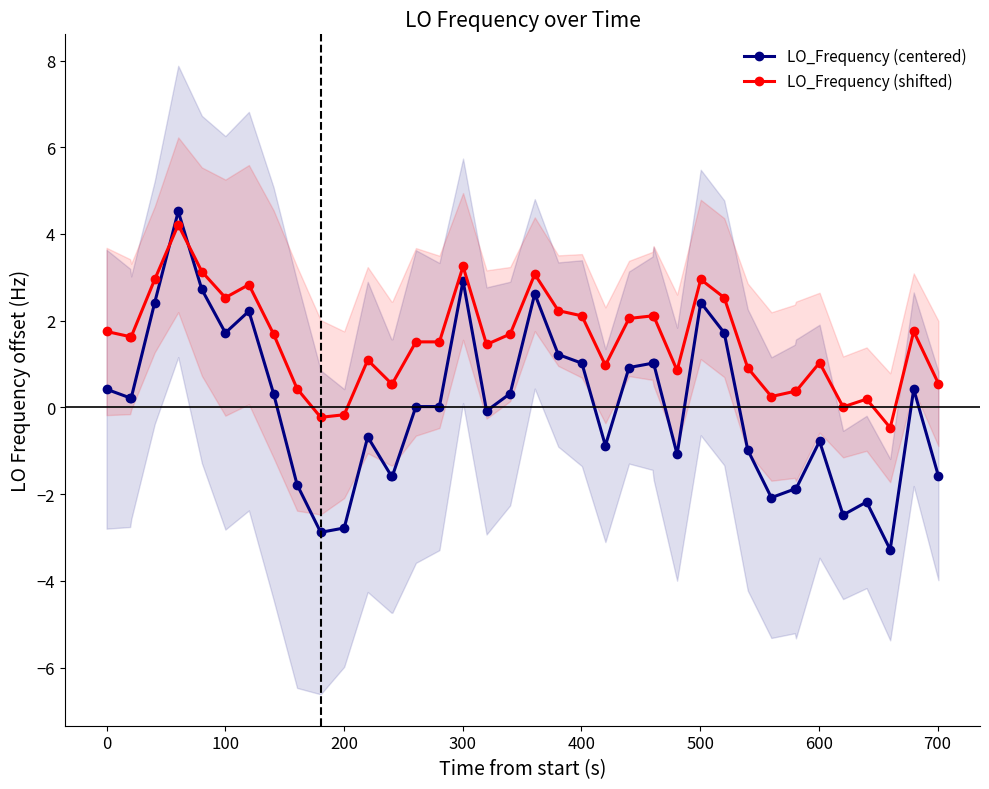

List the series in order of their overall mean, lowest first.

LO_Frequency (centered), LO_Frequency (shifted)